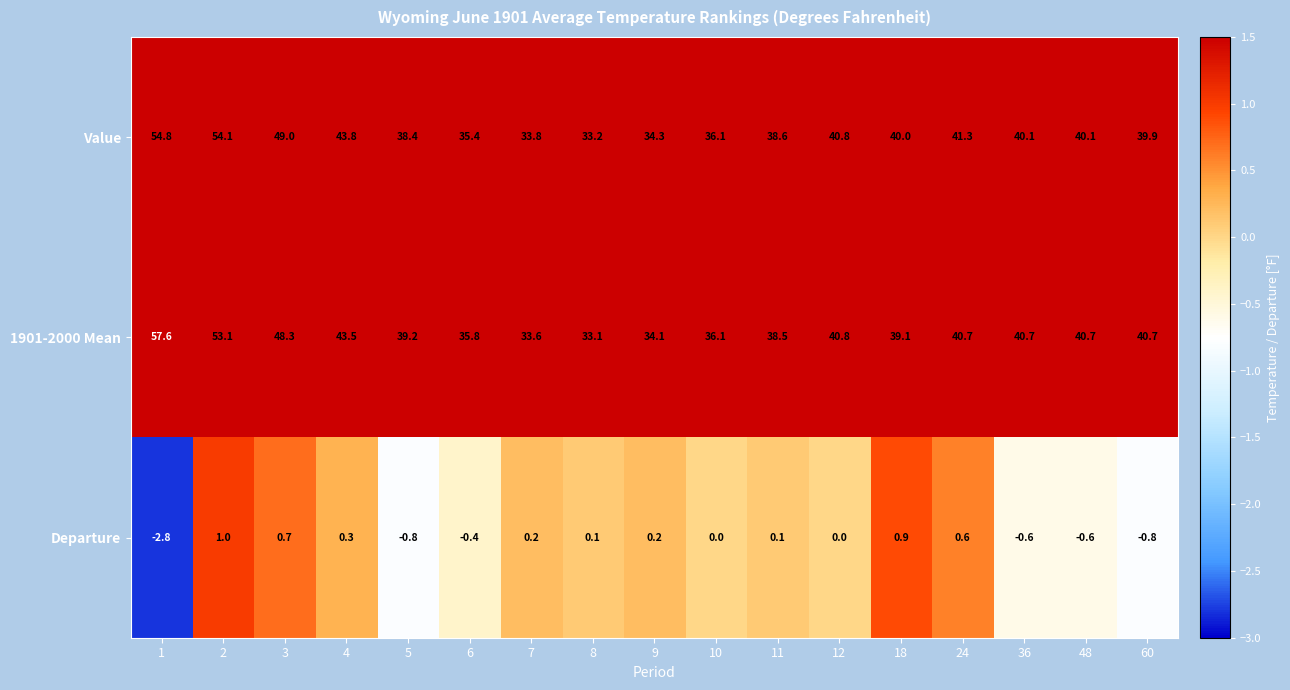

Which series has the widest spread of values?

1901-2000 Mean